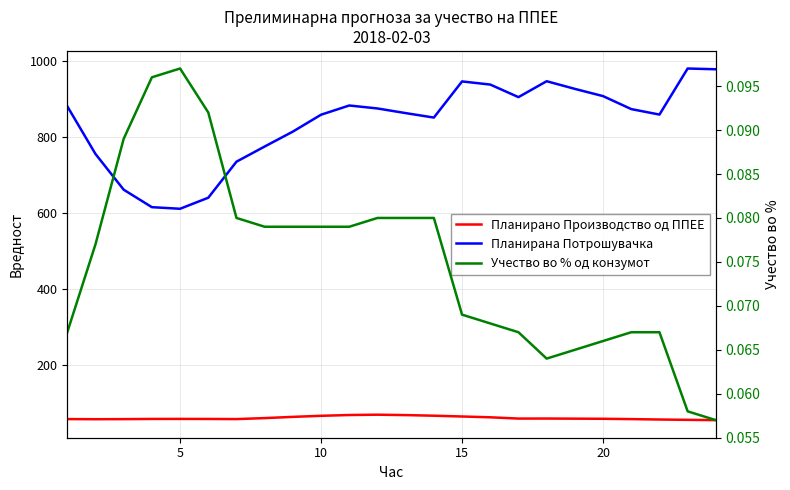

Is the value of Планирана Потрошувачка at 19 greater than the value of Планирано Производство од ППЕЕ at 25?

Yes